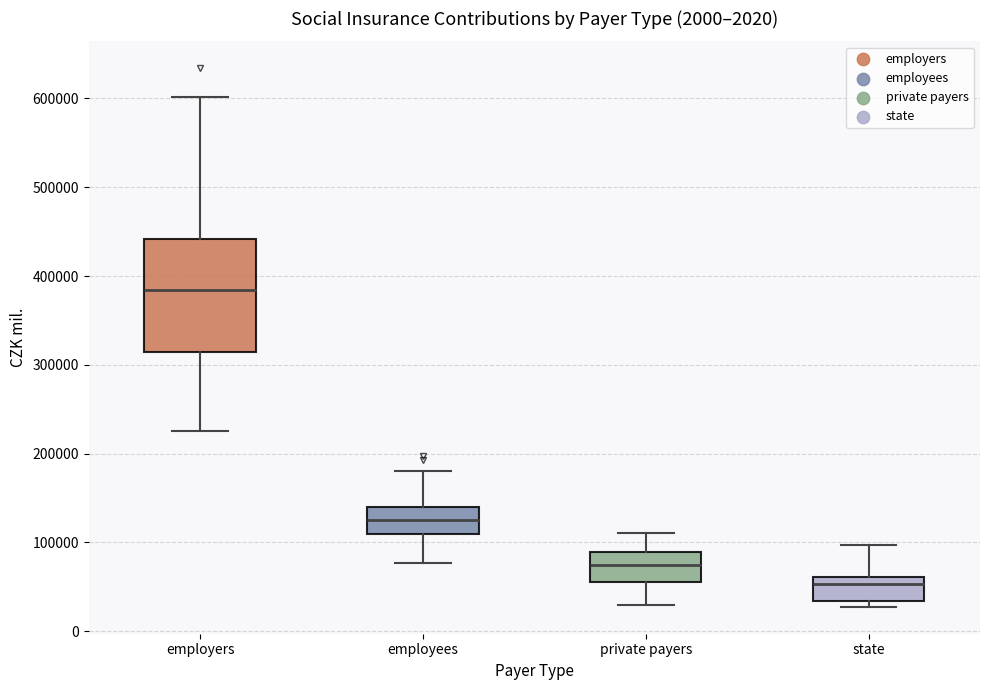

Which box's median line is the highest?

employers